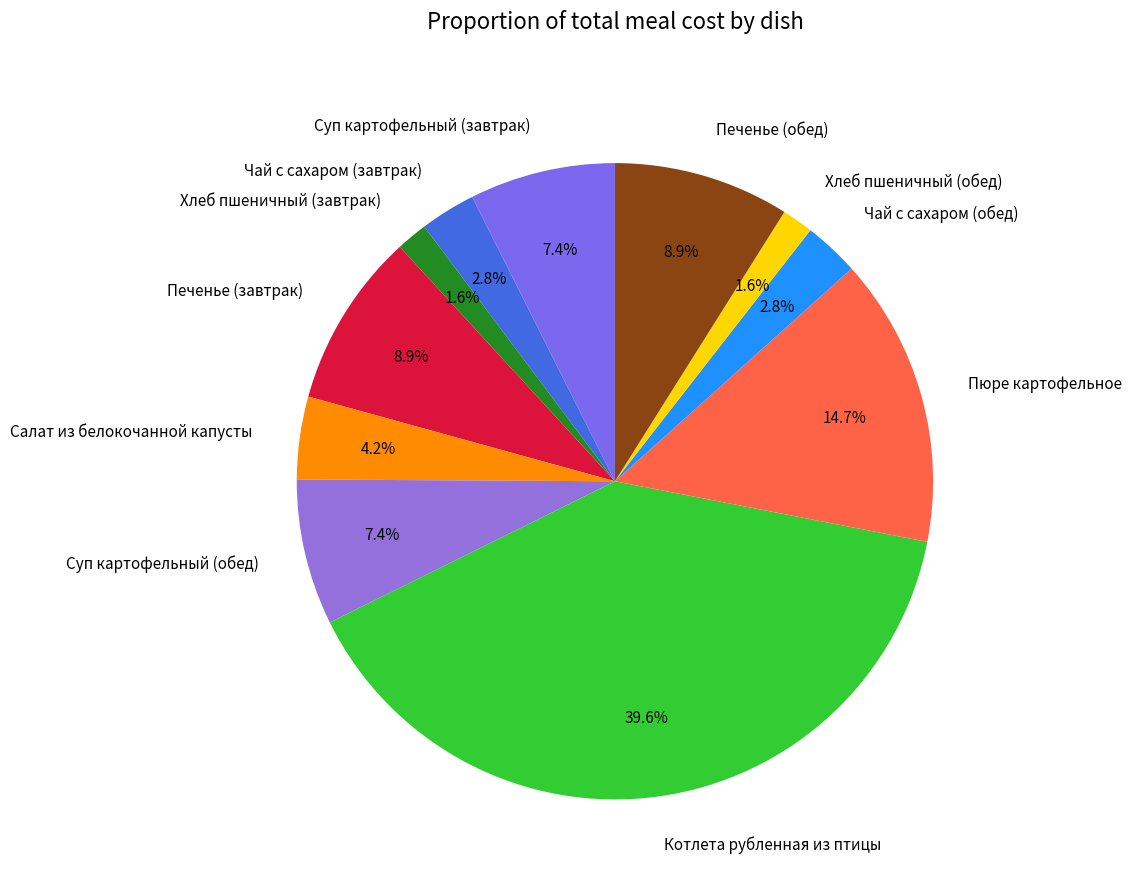

To the nearest percent, what is the combined percentage of Пюре картофельное and Котлета рубленная из птицы?

54%